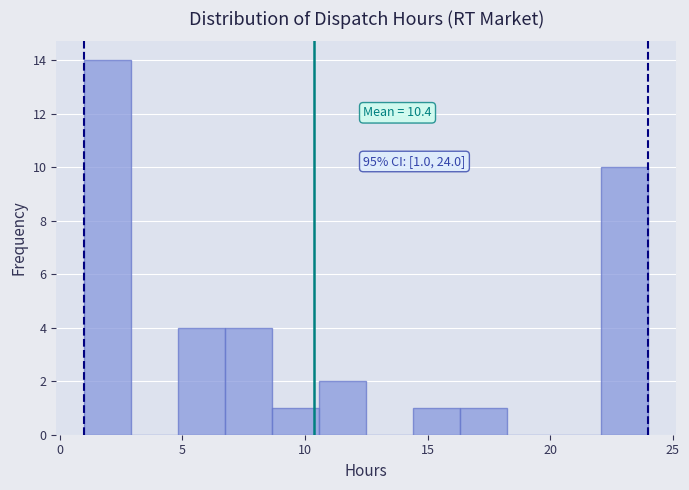

Around what value on the x-axis is the tallest bar? Give the approximate position of its centre, as read against the axis.

2.0